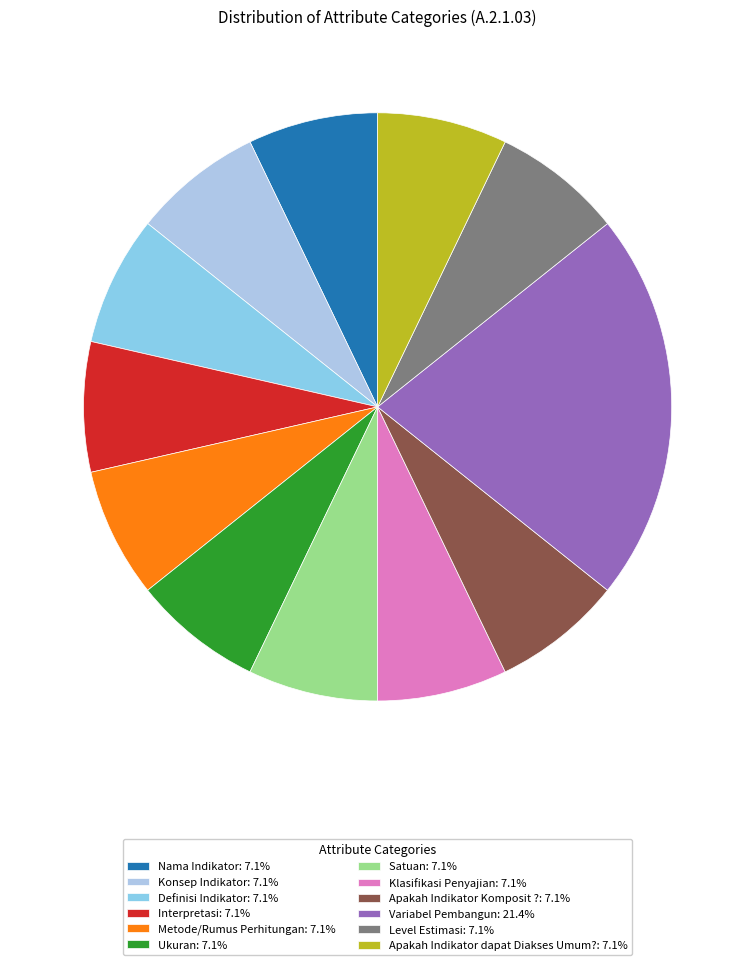

Combined, do Definisi Indikator and Nama Indikator account for over 50%?

No